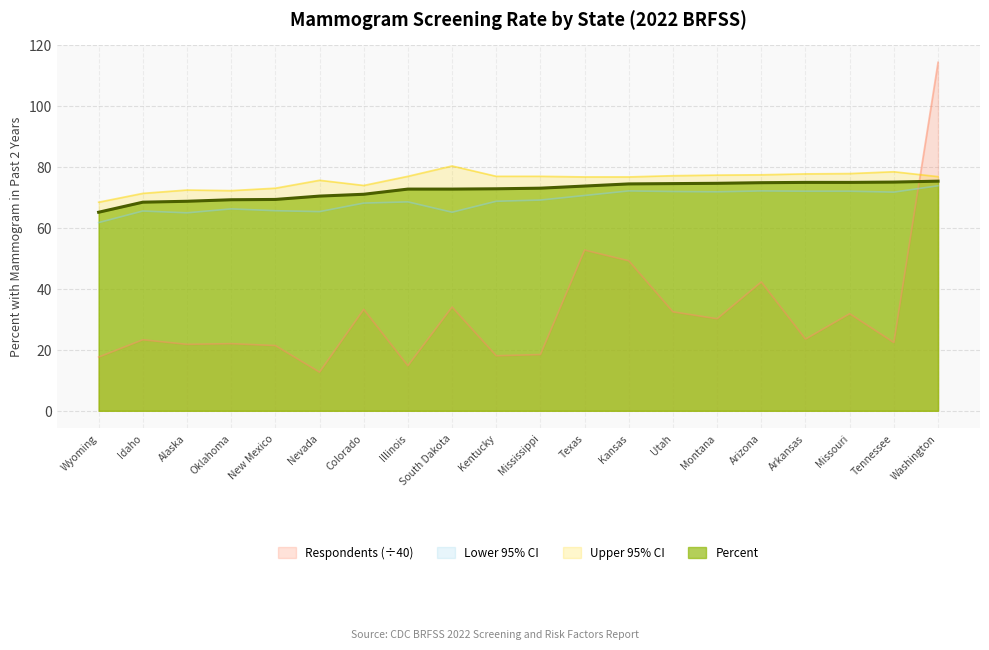

Which series has the largest range (max minus min)?

Respondents (÷40)